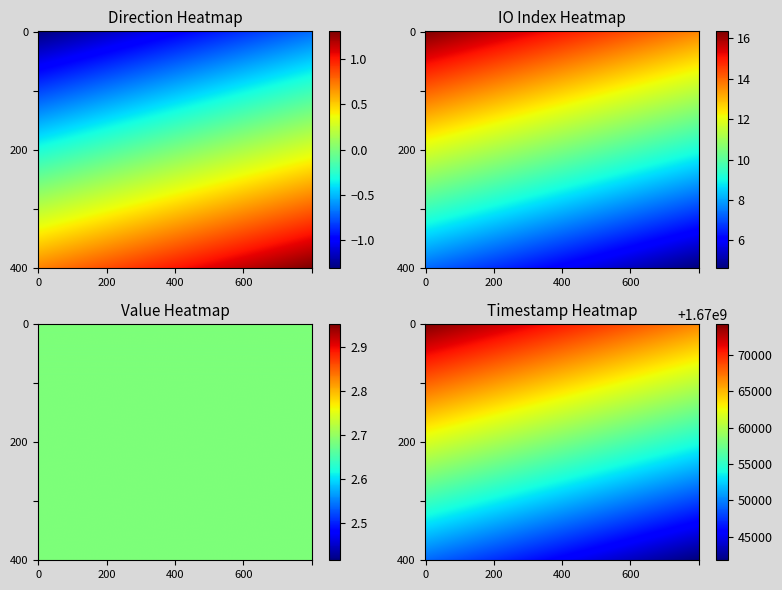

At which category is the sum across all series the highest?

time_stamp